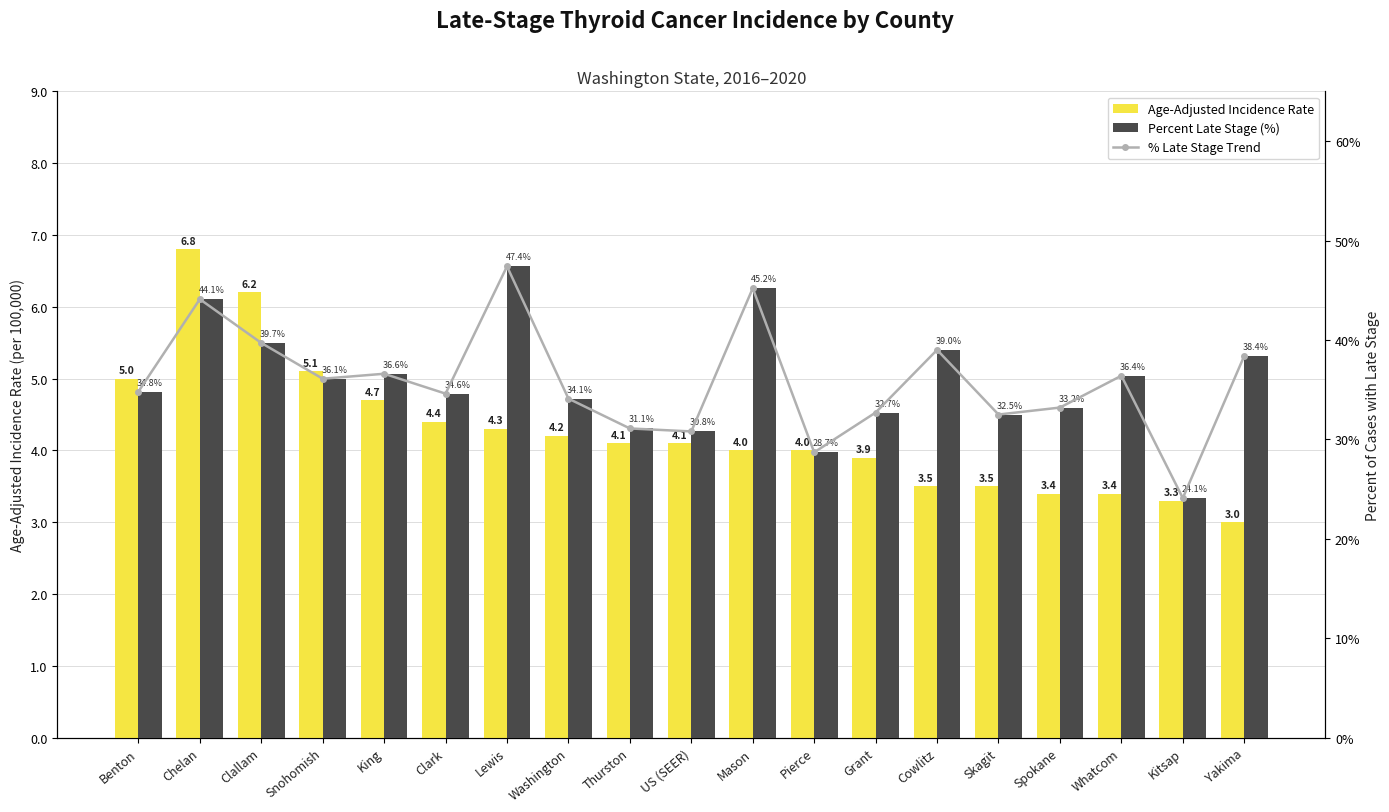

What is the total value across all series at Cowlitz?

81.5